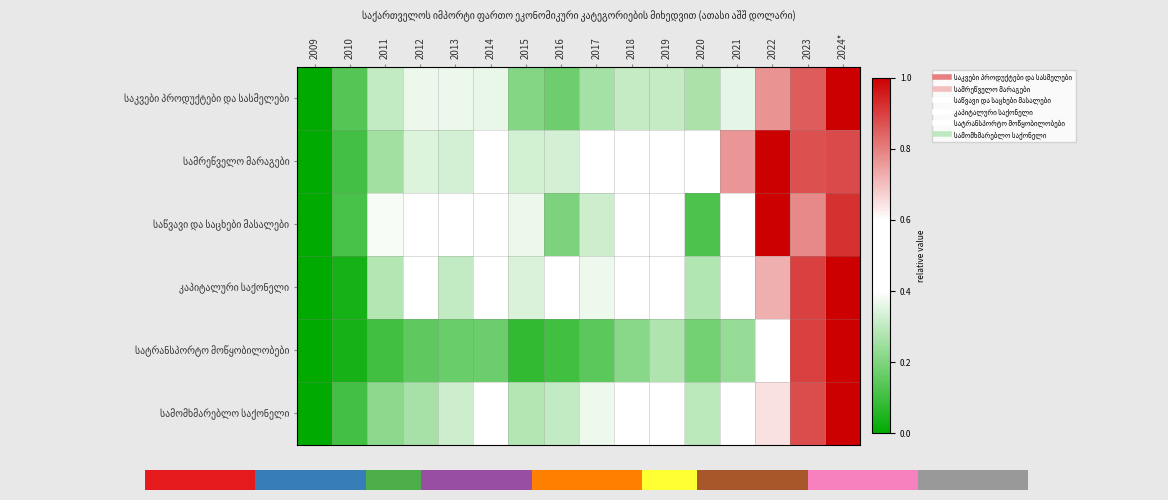

Which category has the highest value in the საკვები პროდუქტები და სასმელები series?

2024*